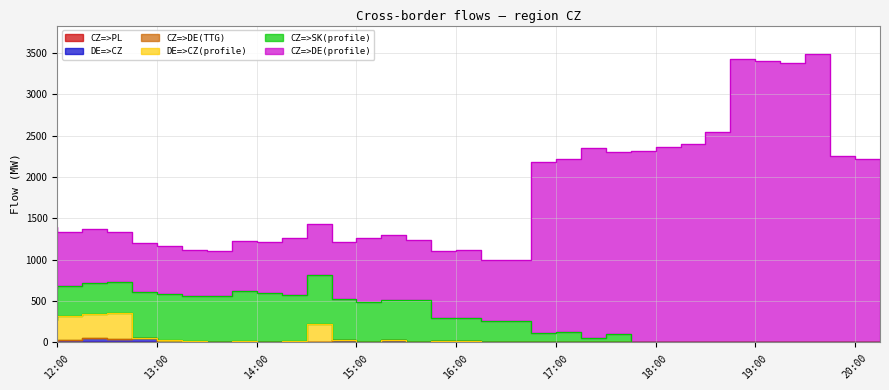

At which label does DE=>CZ reach its minimum?

12:00